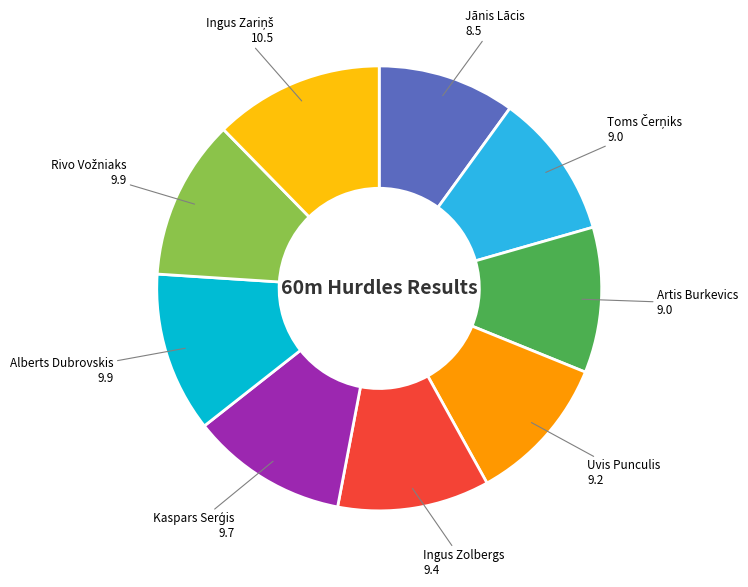

Is there a majority slice in this chart?

No